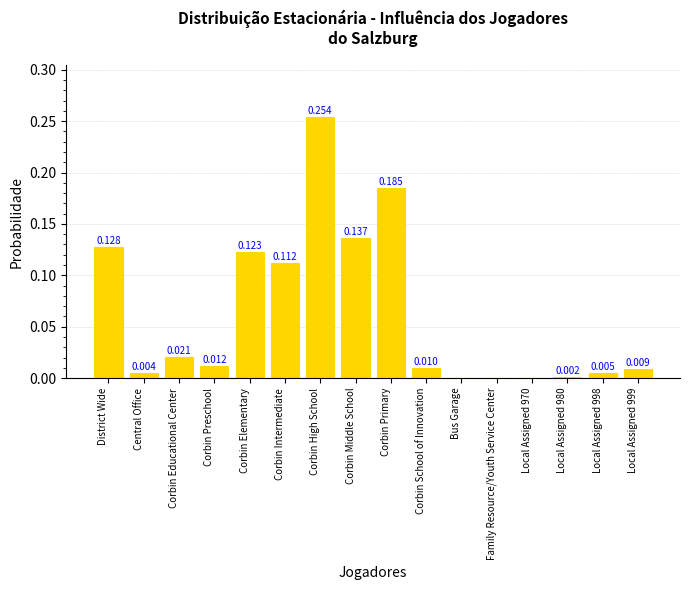

Which has a higher value, District Wide or Corbin Intermediate?

District Wide